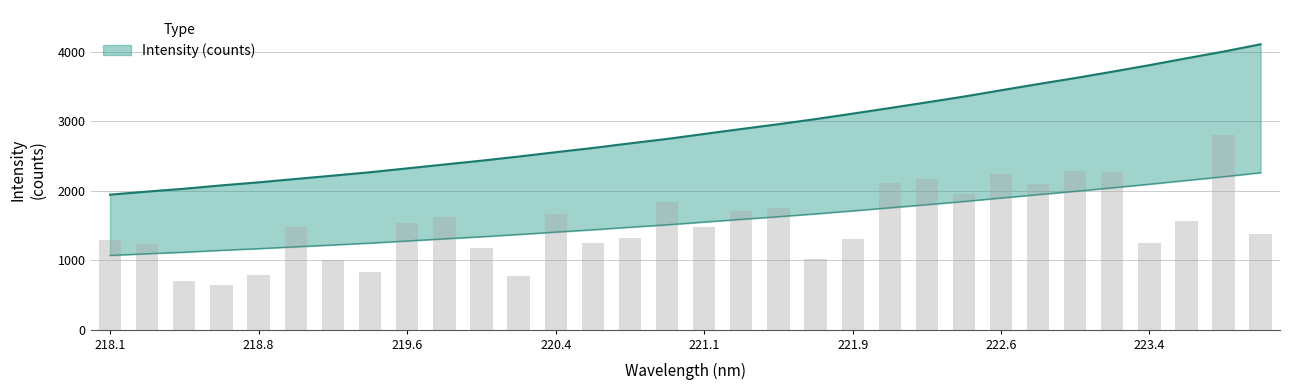

What is the difference between the values at 219.589 and 221.6902?

709.1